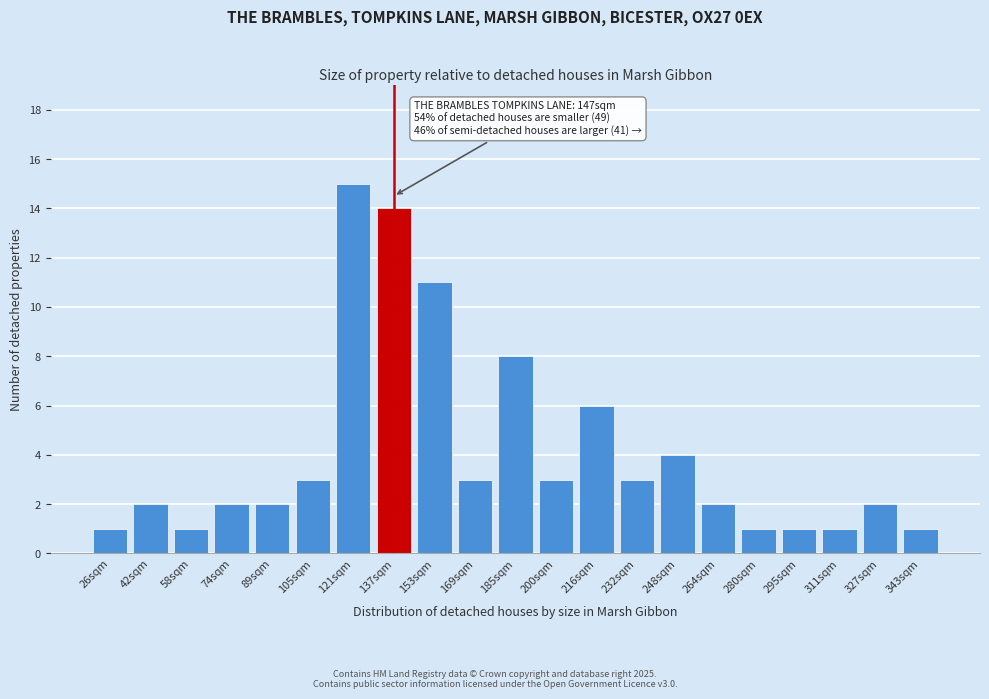

Reading left to right, what are all the values shown in this chart?

26sqm=1	42sqm=2	58sqm=1	74sqm=2	89sqm=2	105sqm=3	121sqm=15	137sqm=14	153sqm=11	169sqm=3	185sqm=8	200sqm=3	216sqm=6	232sqm=3	248sqm=4	264sqm=2	280sqm=1	295sqm=1	311sqm=1	327sqm=2	343sqm=1